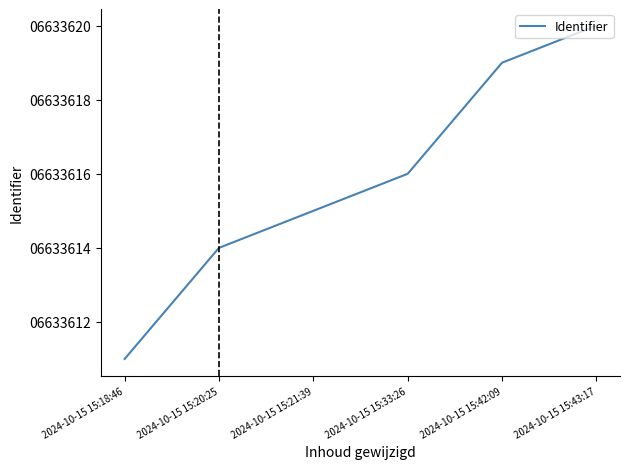

What position from the right is 2024-10-15 15:18:46?

6